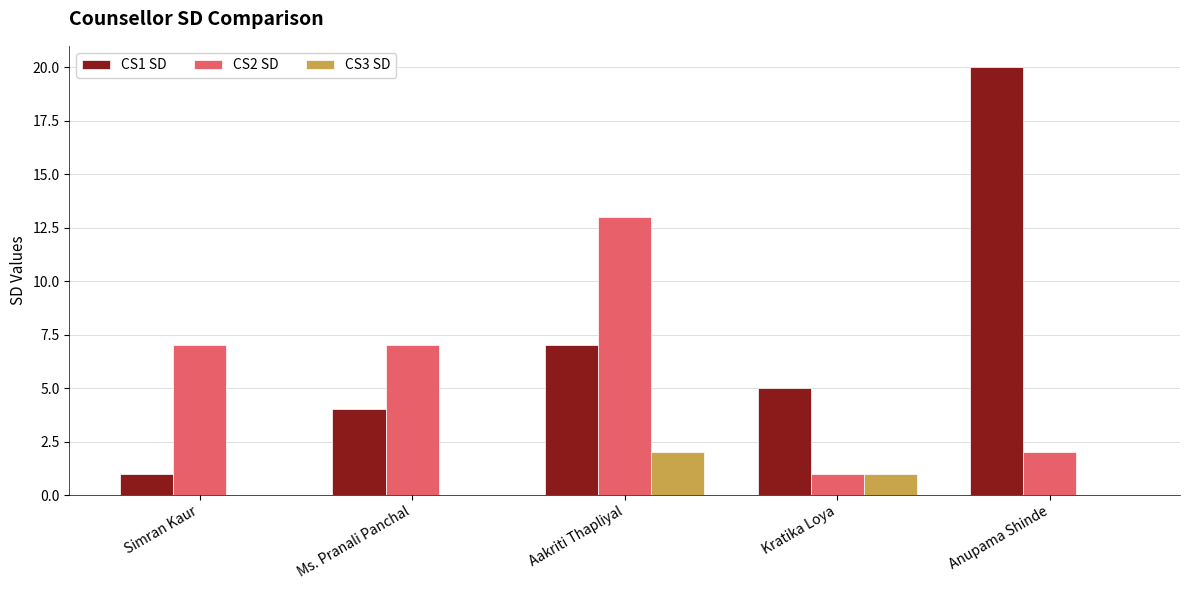

Which series has the largest total across all categories?

CS1 SD